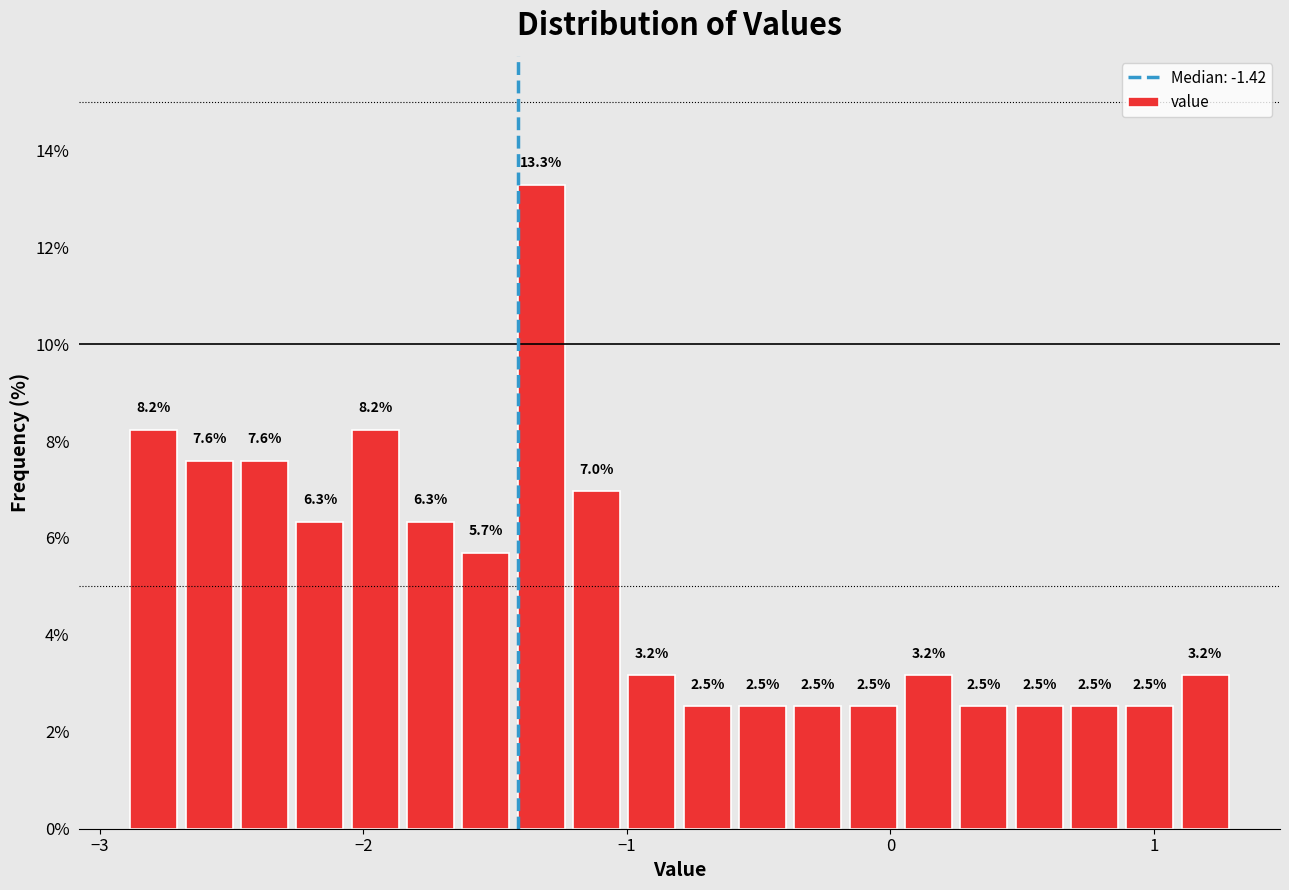

Read against the x-axis, roughly where is the centre of the tallest bar?

-1.3